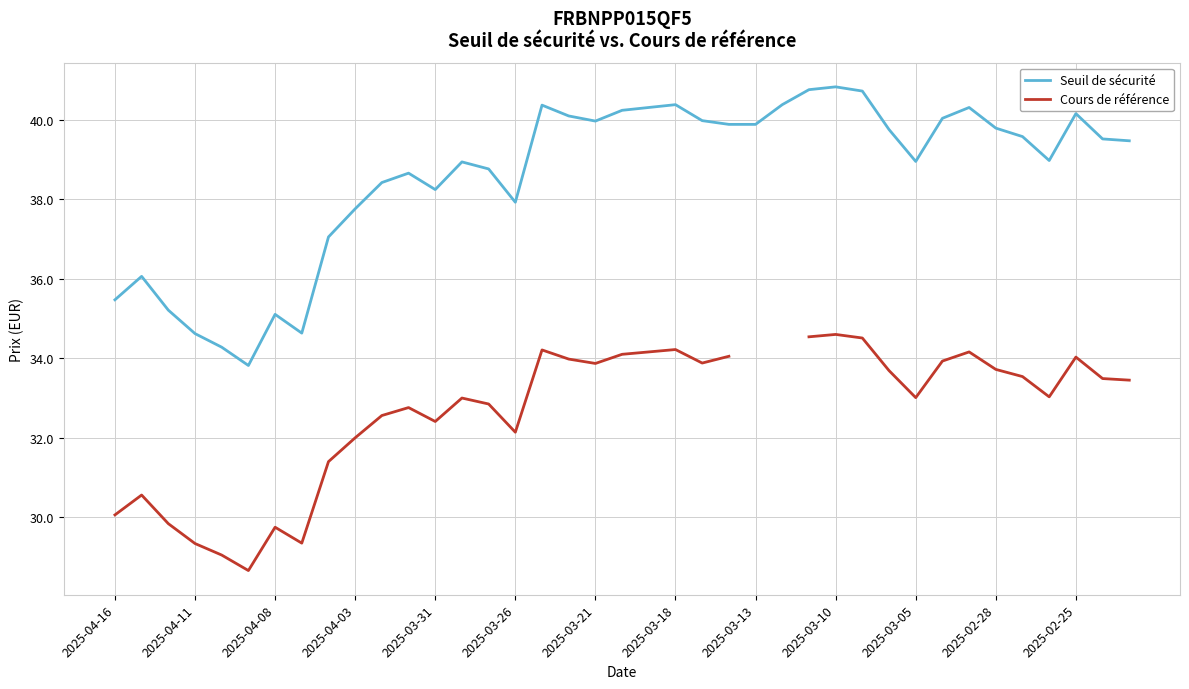

What are all the series names shown in the legend?

Seuil de sécurité, Cours de référence